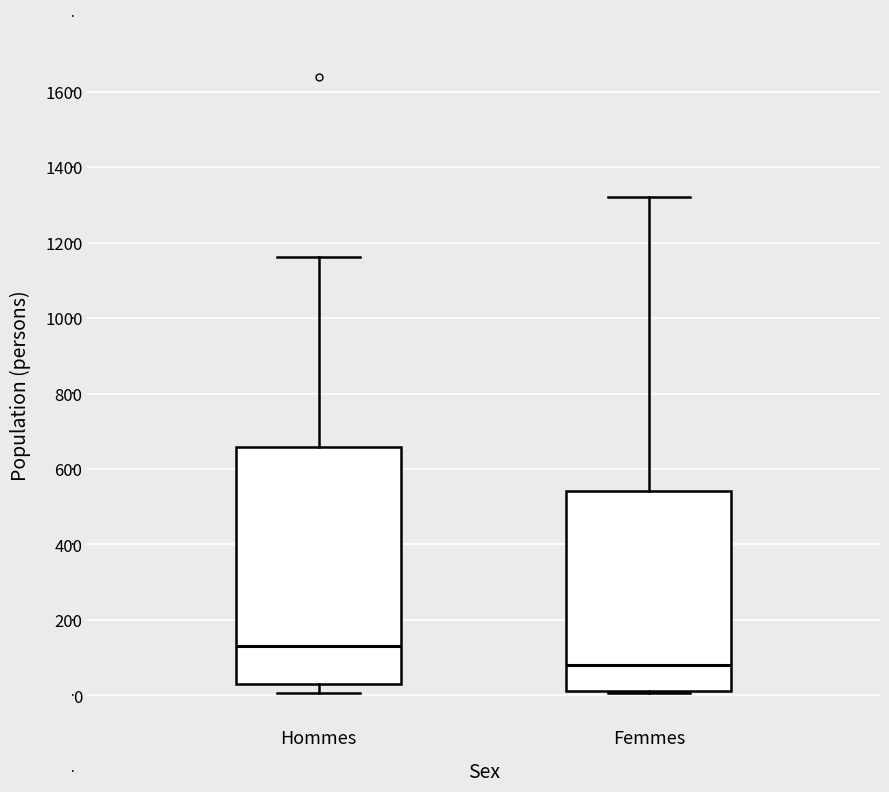

Reading left to right, transcribe this box plot: for each box, give where its median line is, the range the box spans, and where its two whiskers end, as read against the y-axis. The values are not printed on the chart, so give them approximately, as read against the axis.

Hommes: median 140, box 20 to 660, whiskers 0 to 1160
Femmes: median 80, box 20 to 540, whiskers 0 to 1320